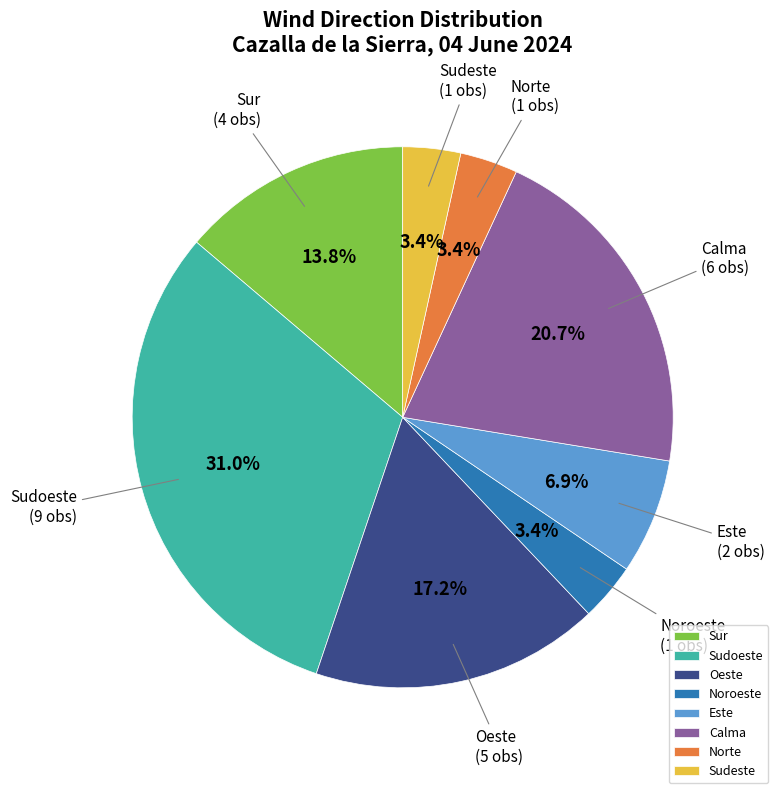

True or false: Noroeste accounts for 10% of the total.

False